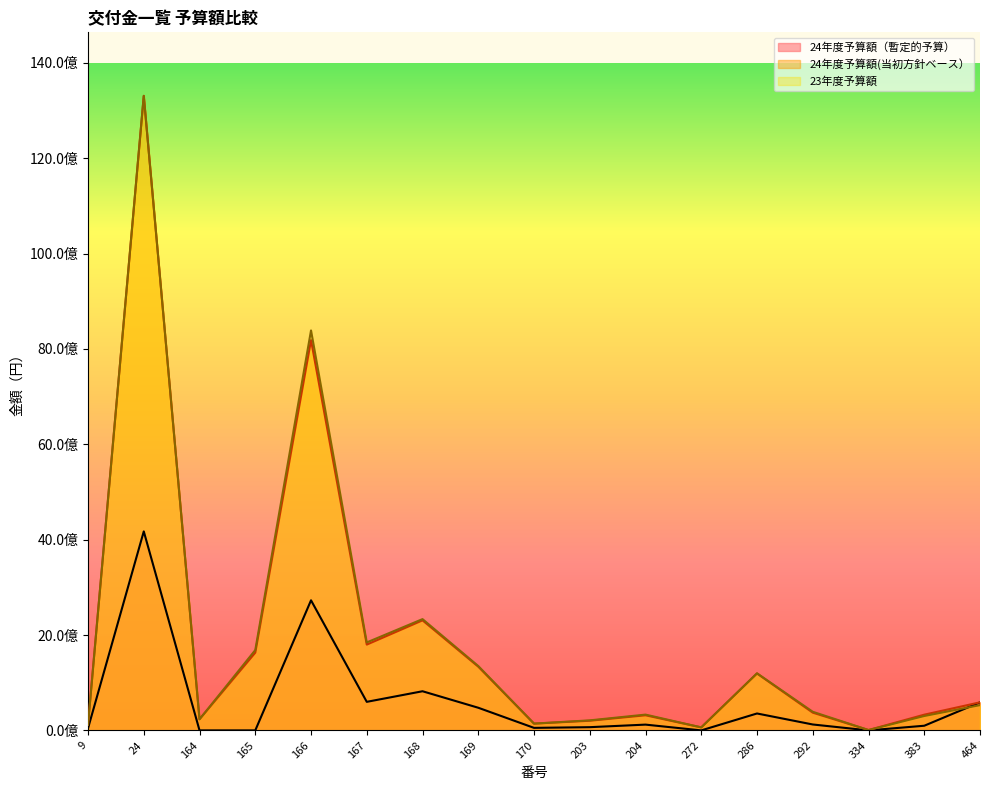

Reading left to right, what are all the values shown in this chart?

24年度予算額（暫定的予算）: 44027000	4172742000	0	0	2727985000	598683000	820830000	474886000	52969000	67478000	121123000	0	354724000	123996000	0	97605000	588240000
24年度予算額(当初方針ベース）: 120000000	13305192000	233357000	1629962000	8183955000	1798944000	2307826000	1336082000	141726000	202543000	316839000	63125000	1193802000	371989000	7422000	329395000	588240000
23年度予算額: 120000000	13307620000	233483000	1684243000	8387559000	1844430000	2333642000	1349924000	142538000	210520000	330951000	62925000	1197187000	390498000	7524000	301702000	529929000